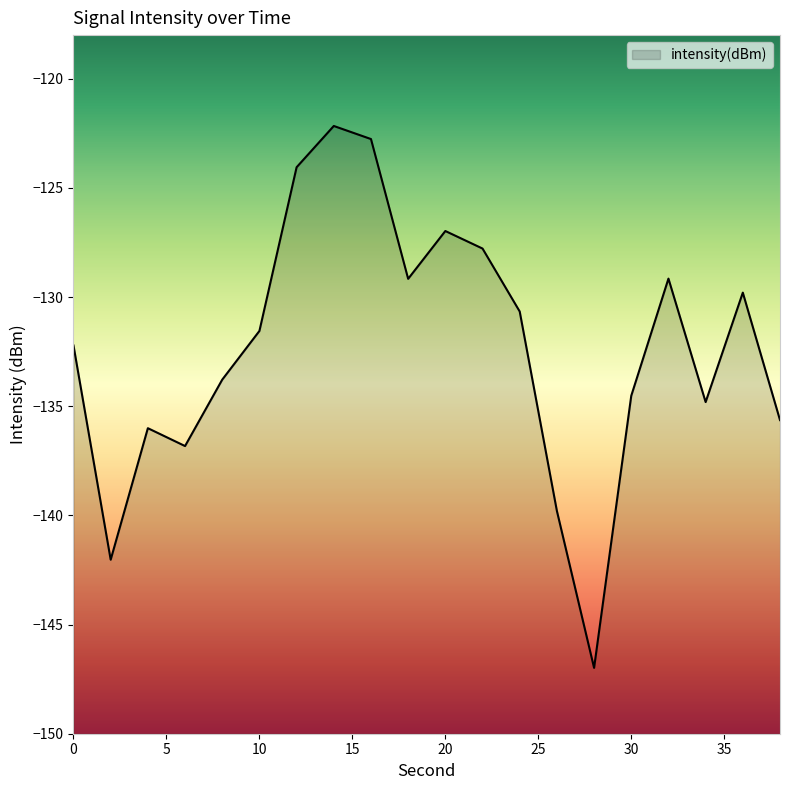

At which category does the chart reach its minimum across all series?

28